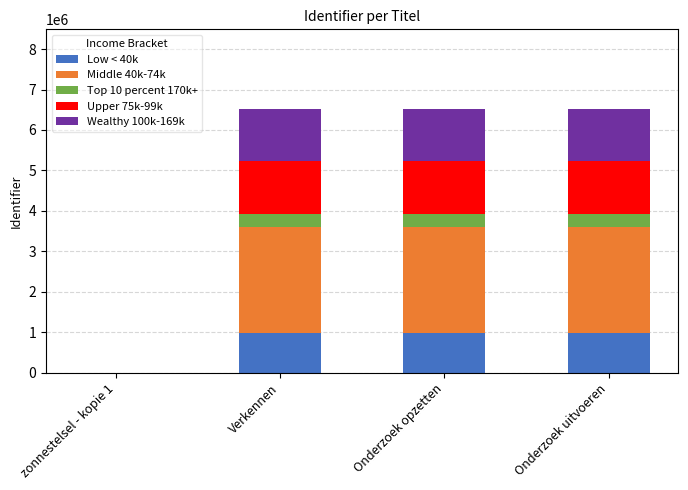

What is the total value across all series at Onderzoek uitvoeren?

6528443